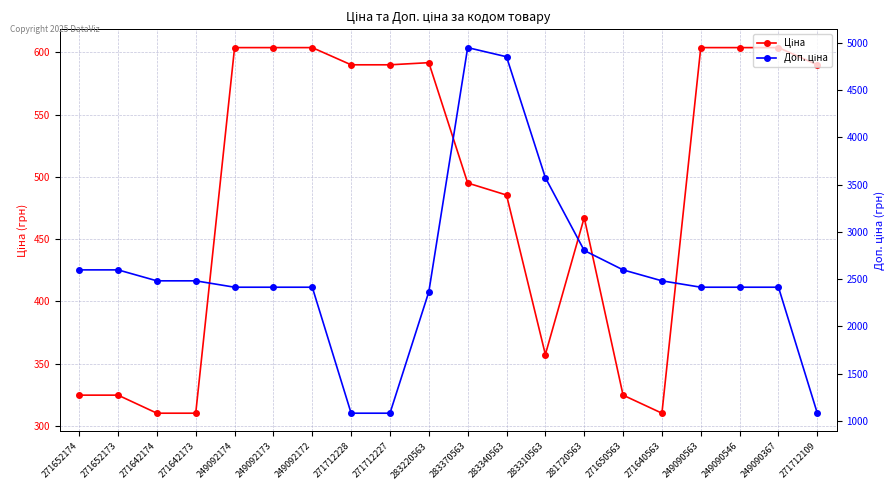

True or false: Доп. ціна and Ціна intersect in this chart.

False